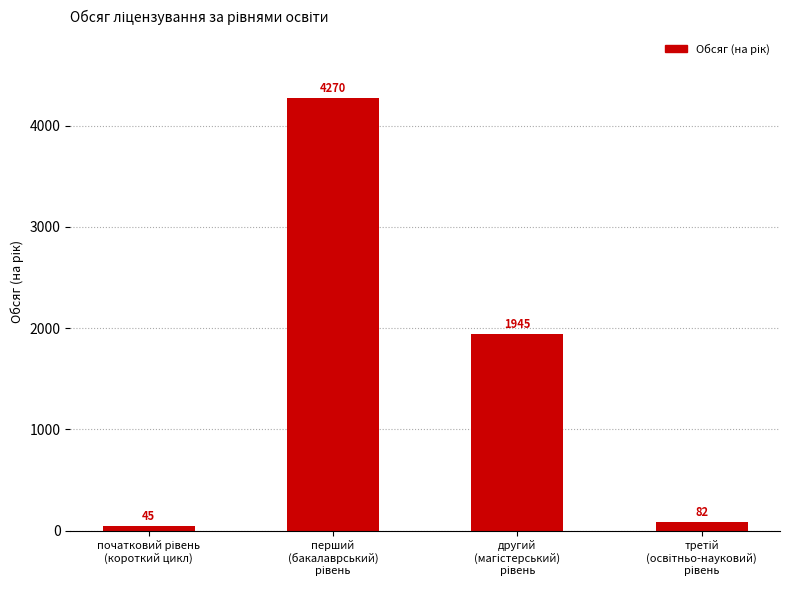

What is the greatest value displayed?

4270